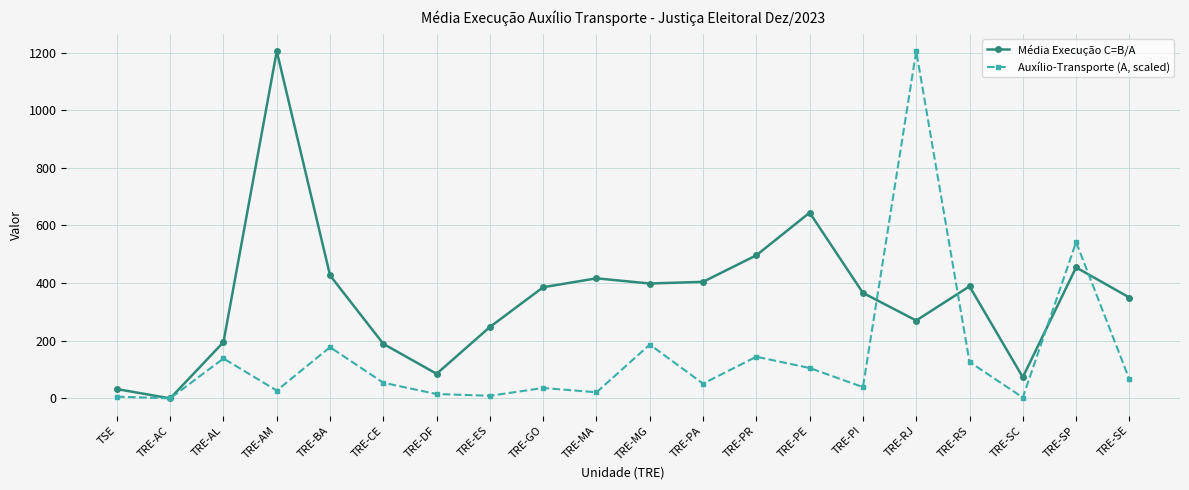

True or false: Média Execução C=B/A and Auxílio-Transporte (A, scaled) cross at least once.

True